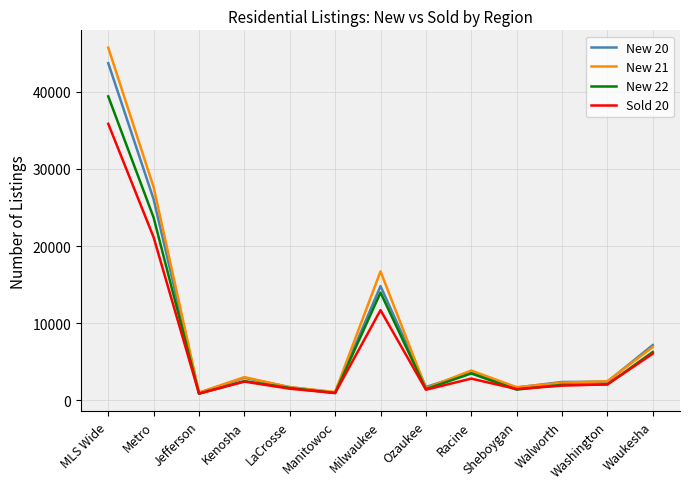

Which series has the largest range (max minus min)?

New 21